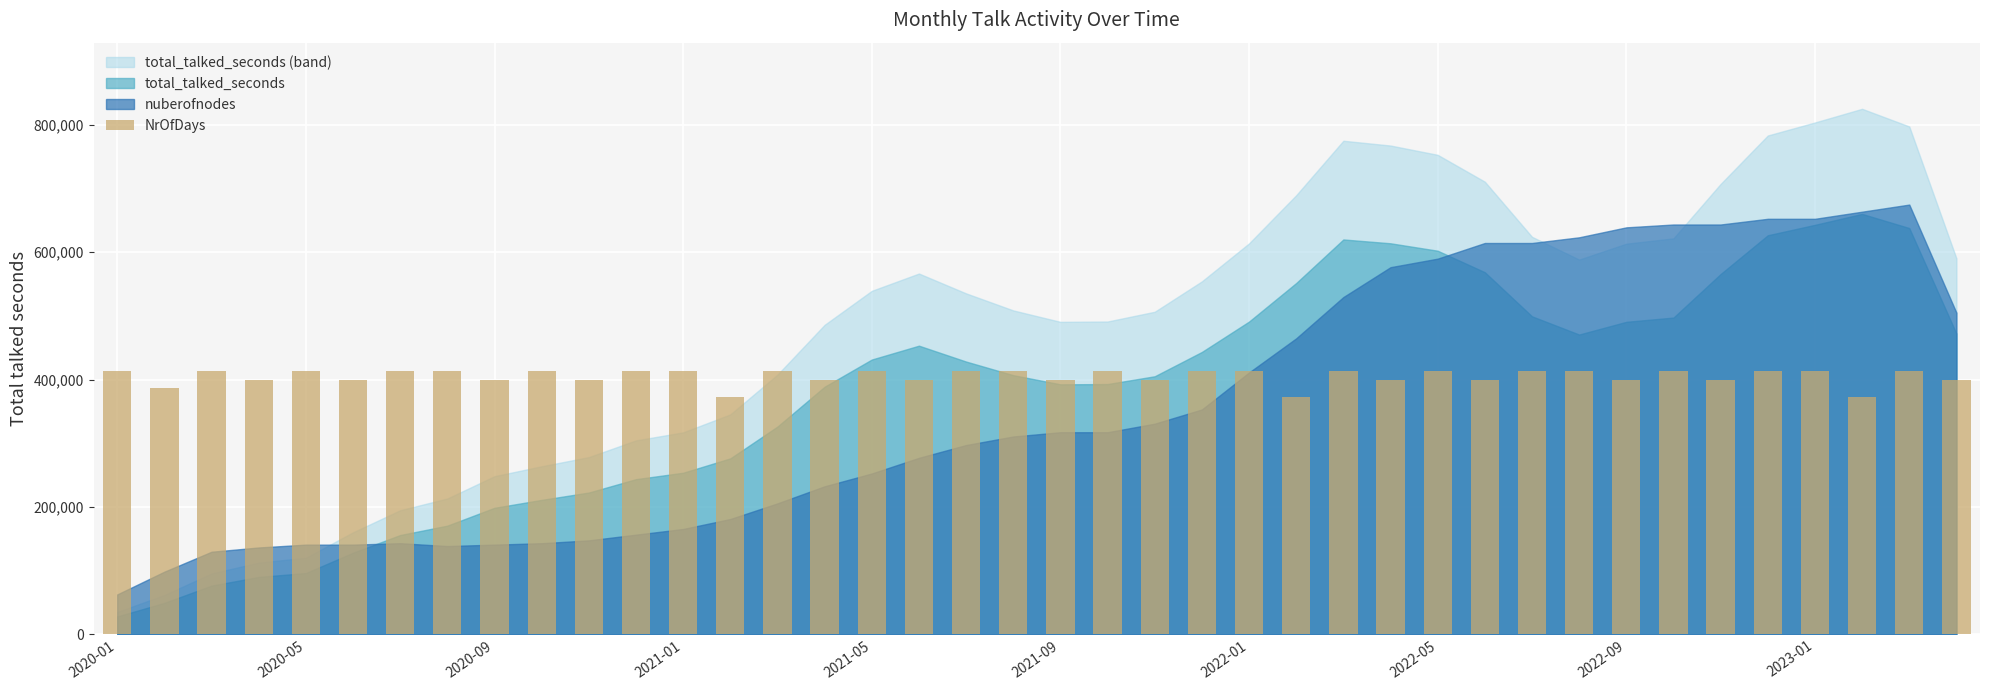

What is the sum of all values?

16193730.9